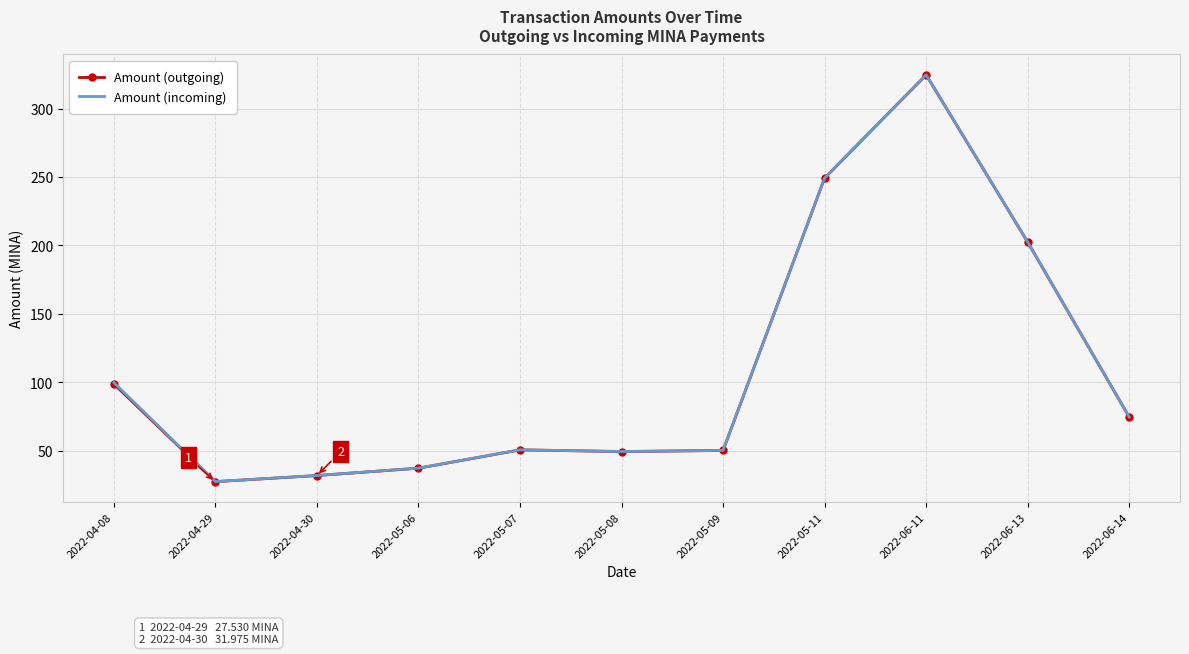

True or false: Amount (incoming) and Amount (outgoing) intersect in this chart.

False